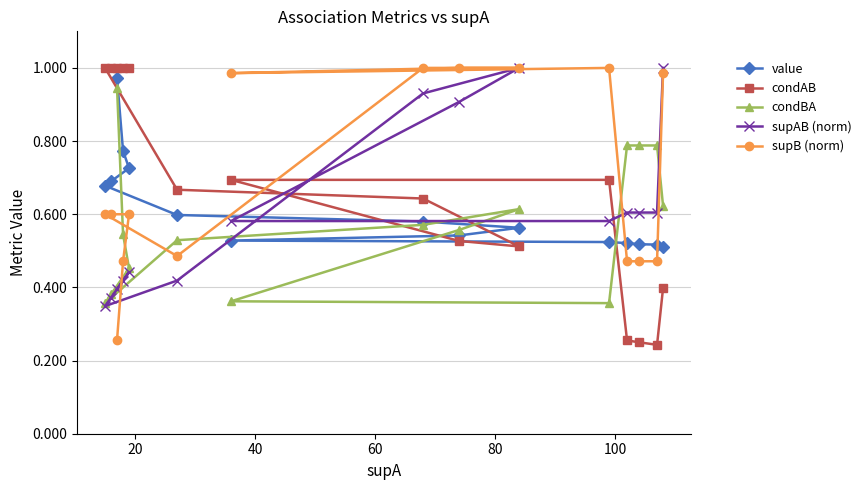

Reading left to right, list all the values displayed in this chart.

value: 1.0	0.8	0.7	0.7	0.7	0.6	0.6	0.6	0.5	0.5	0.5	0.5	0.5	0.5	0.5
condAB: 1.0	1.0	1.0	1.0	1.0	0.7	0.6	0.5	0.5	0.7	0.7	0.3	0.2	0.2	0.4
condBA: 0.9	0.5	0.5	0.4	0.4	0.5	0.6	0.6	0.6	0.4	0.4	0.8	0.8	0.8	0.6
supAB (norm): 0.4	0.4	0.4	0.4	0.3	0.4	0.9	1.0	0.9	0.6	0.6	0.6	0.6	0.6	1.0
supB (norm): 0.3	0.5	0.6	0.6	0.6	0.5	1.0	1.0	1.0	1.0	1.0	0.5	0.5	0.5	1.0